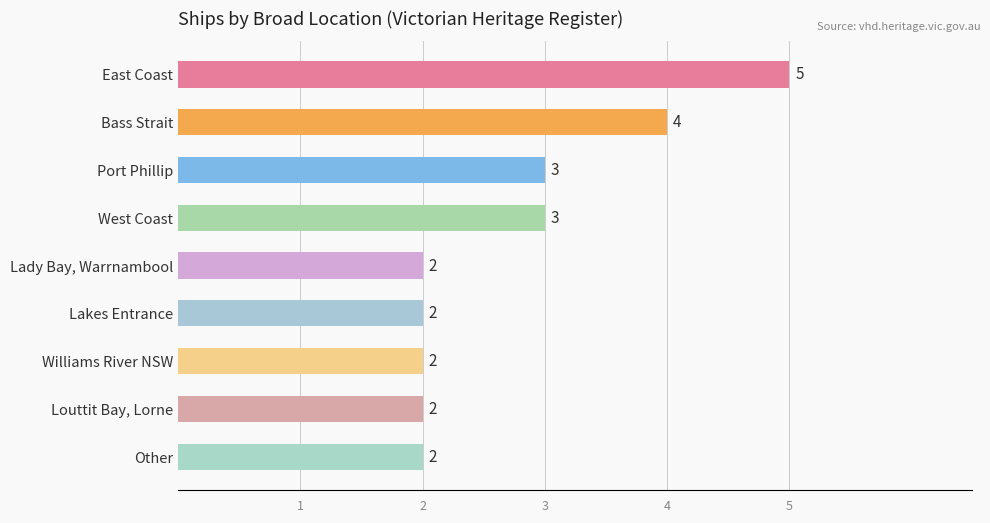

The chart shows a value of 4 at Bass Strait. True or false?

True